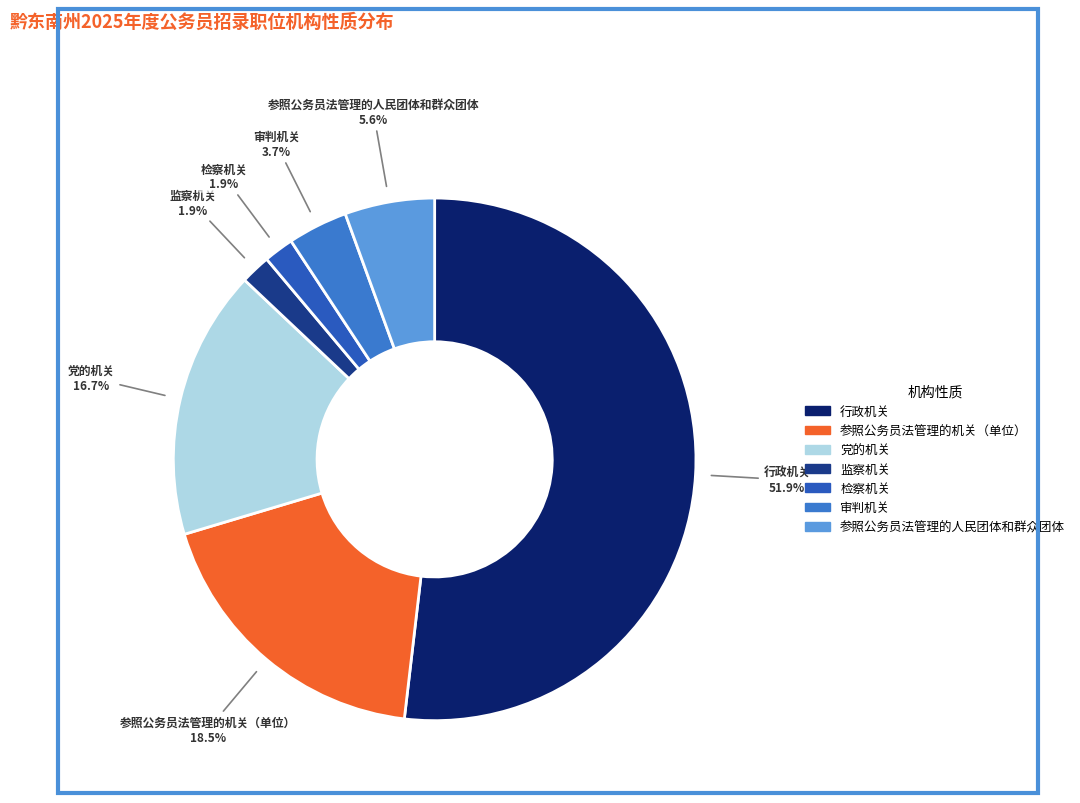

What is the majority slice?

行政机关